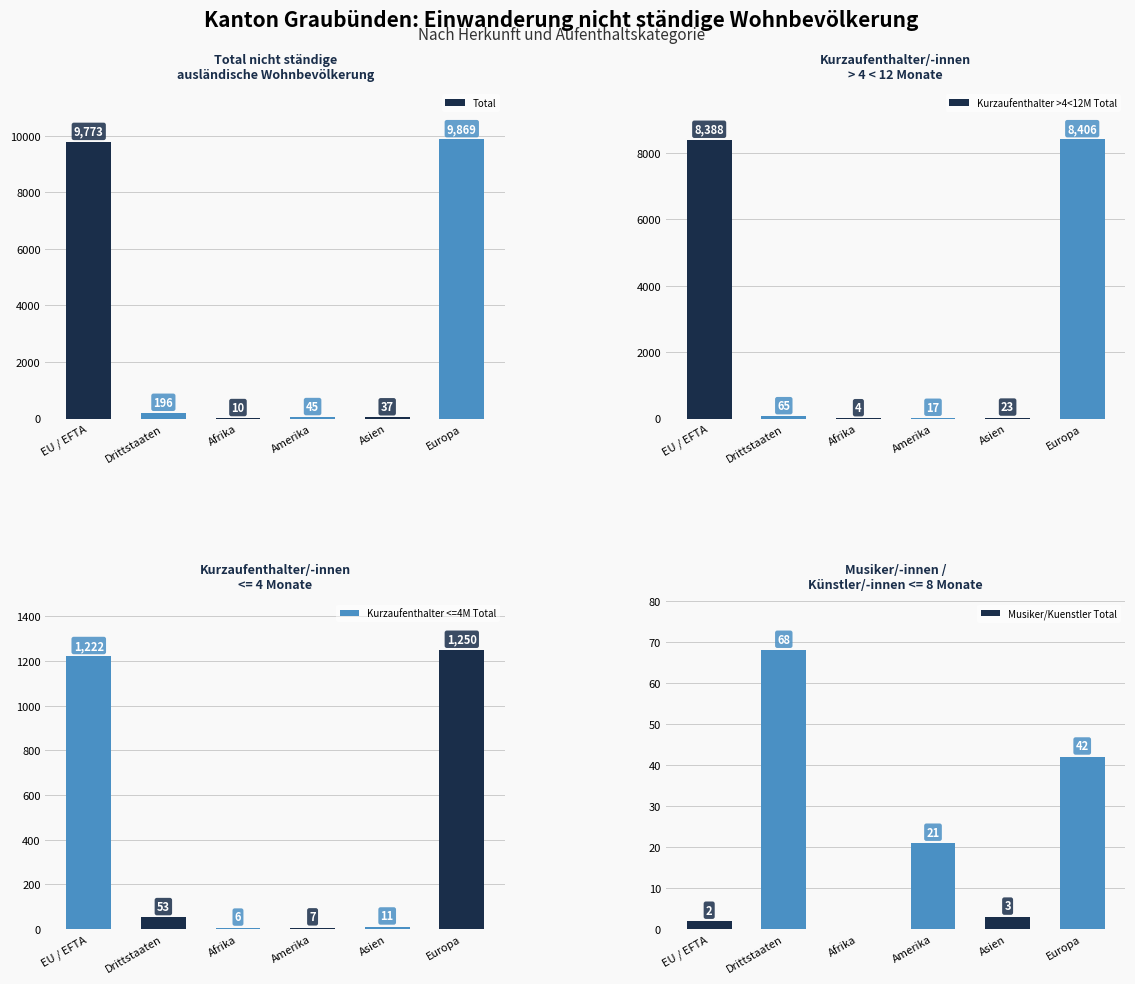

Which series has the largest range (max minus min)?

Total